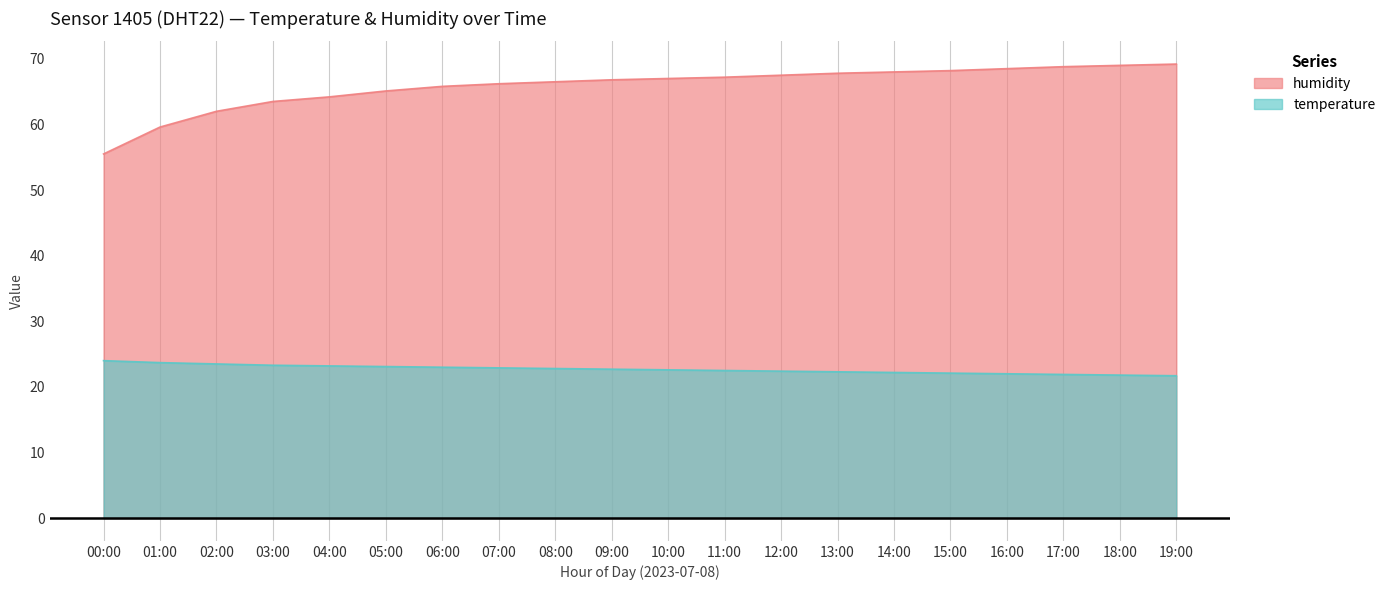

What are all the series names shown in the legend?

humidity, temperature